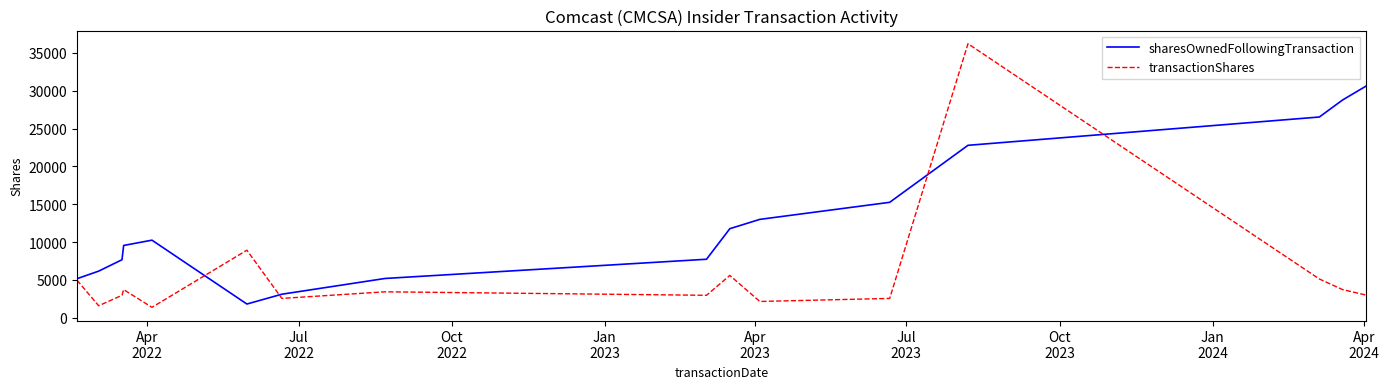

Which series has the widest spread of values?

transactionShares